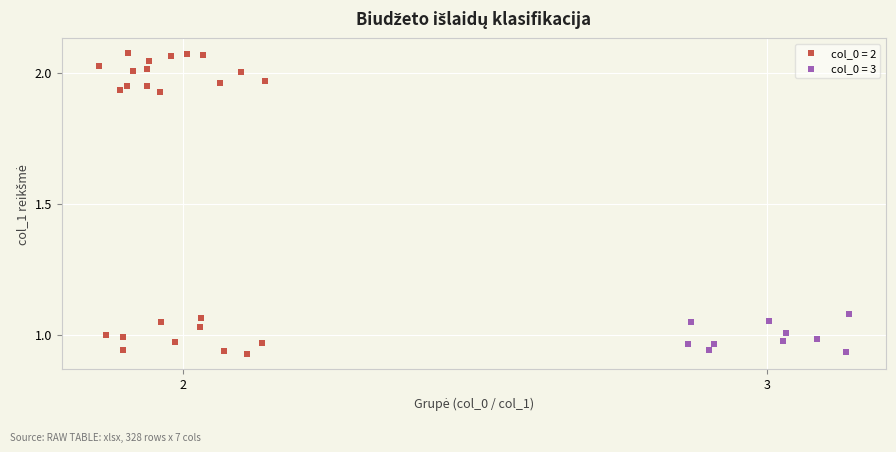

Which series contains the highest Y value?

col_0 = 2